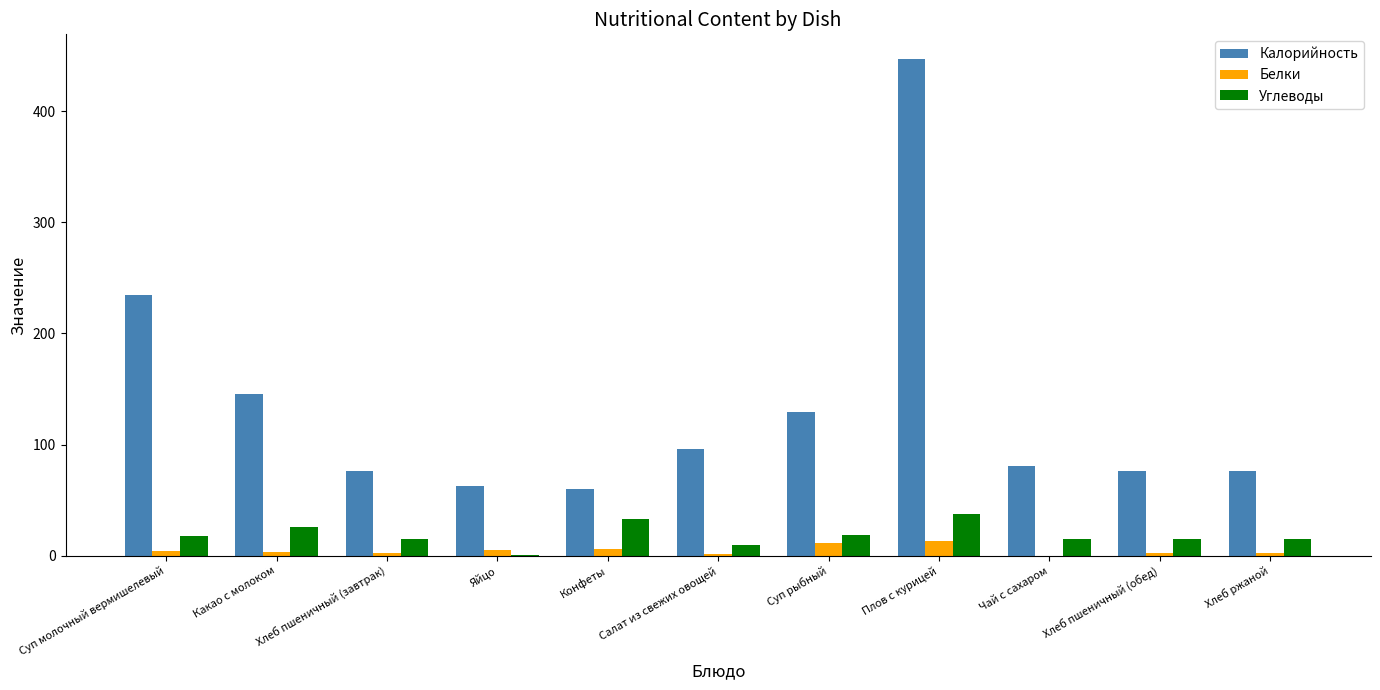

What is the sum of the Белки values at Хлеб ржаной and Плов с курицей?

15.4